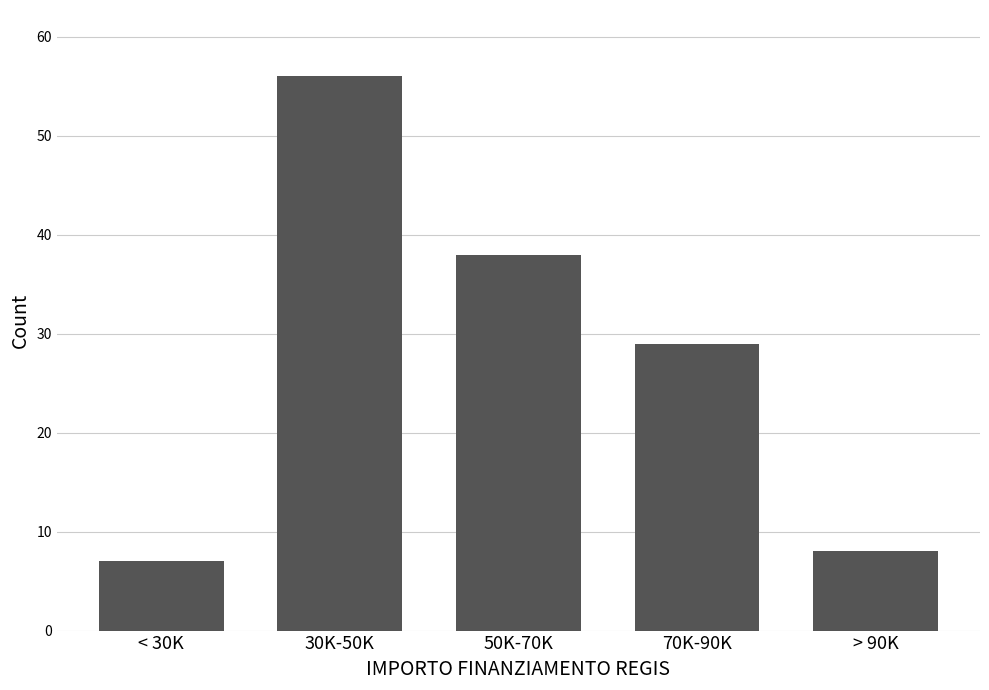

Reading left to right, what are all the values shown in this chart?

< 30K=7	30K-50K=56	50K-70K=38	70K-90K=29	> 90K=8